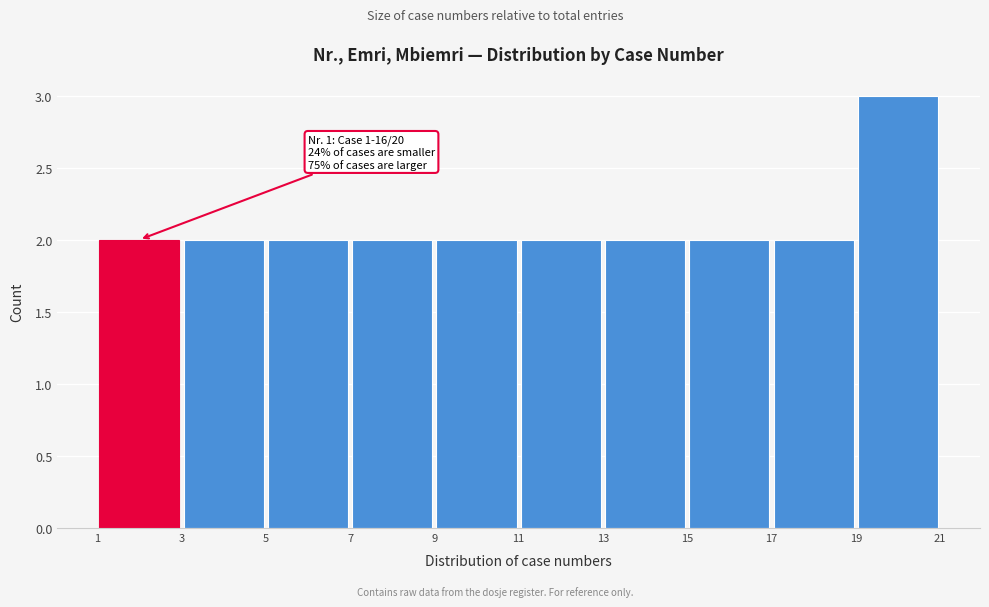

Over which range of the x-axis is the bar tallest?

19 to 21